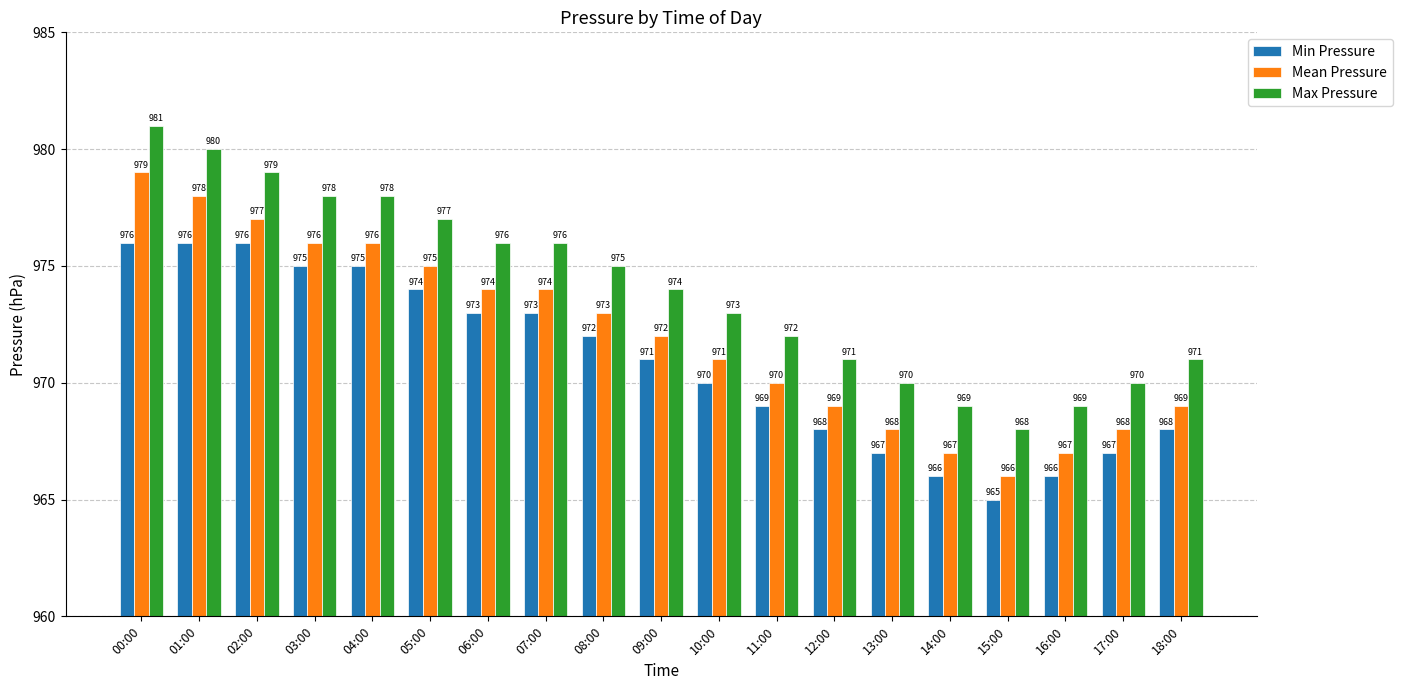

Reading left to right, transcribe all the data shown in this chart.

Min Pressure: 976	976	976	975	975	974	973	973	972	971	970	969	968	967	966	965	966	967	968
Mean Pressure: 979	978	977	976	976	975	974	974	973	972	971	970	969	968	967	966	967	968	969
Max Pressure: 981	980	979	978	978	977	976	976	975	974	973	972	971	970	969	968	969	970	971